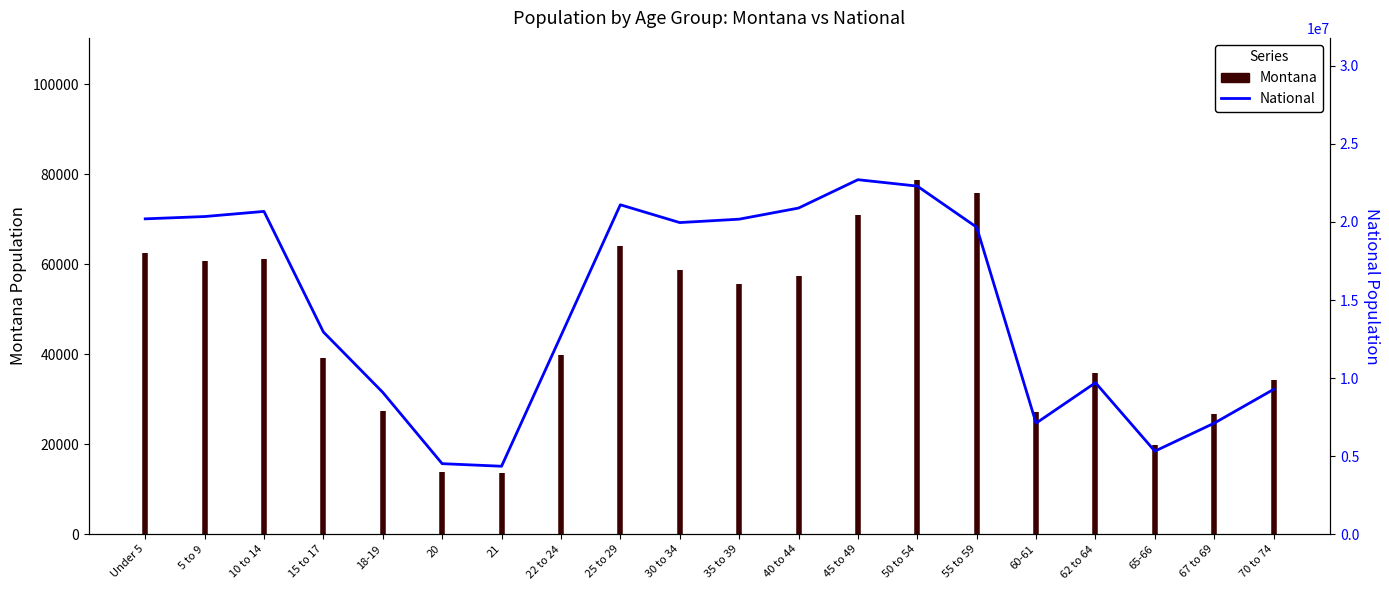

List the labels in order of value, smallest first.

21, 20, 65-66, 60-61, 67 to 69, 18-19, 70 to 74, 62 to 64, 22 to 24, 15 to 17, 55 to 59, 30 to 34, 35 to 39, Under 5, 5 to 9, 10 to 14, 40 to 44, 25 to 29, 50 to 54, 45 to 49